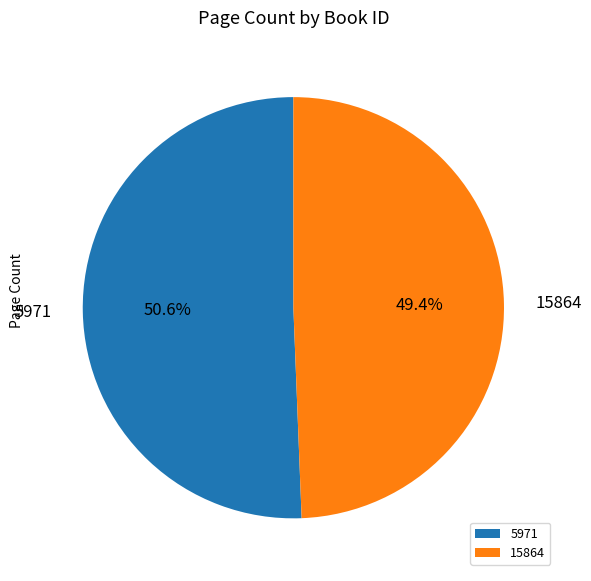

Approximately how many times larger is the value at 5971 compared to 15864?

1.0